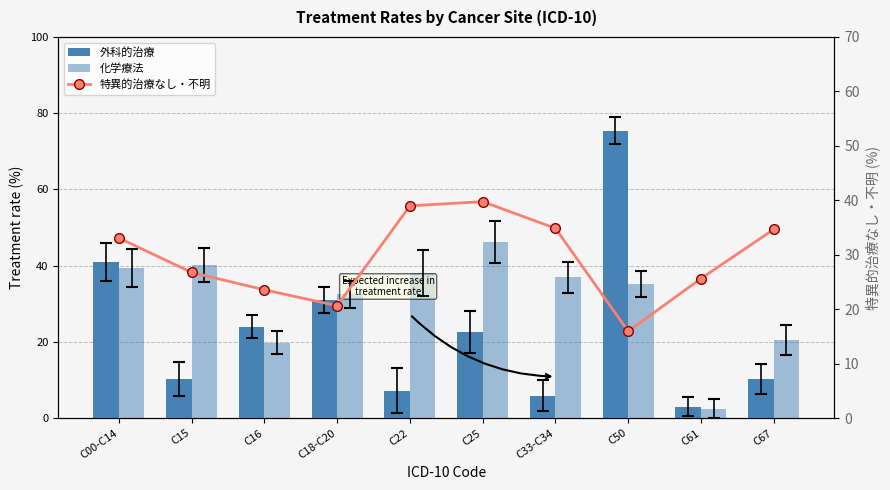

Reading right to left, transcribe all the data shown in this chart.

外科的治療: C67=10.2	C61=3.0	C50=75.4	C33-C34=5.9	C25=22.5	C22=7.2	C18-C20=31.0	C16=24.0	C15=10.2	C00-C14=40.9
化学療法: C67=20.4	C61=2.5	C50=35.2	C33-C34=37.0	C25=46.2	C22=38.0	C18-C20=32.5	C16=19.8	C15=40.1	C00-C14=39.4
特異的治療なし・不明: C67=34.7	C61=25.6	C50=15.9	C33-C34=34.9	C25=39.8	C22=39.0	C18-C20=20.6	C16=23.6	C15=26.8	C00-C14=33.1